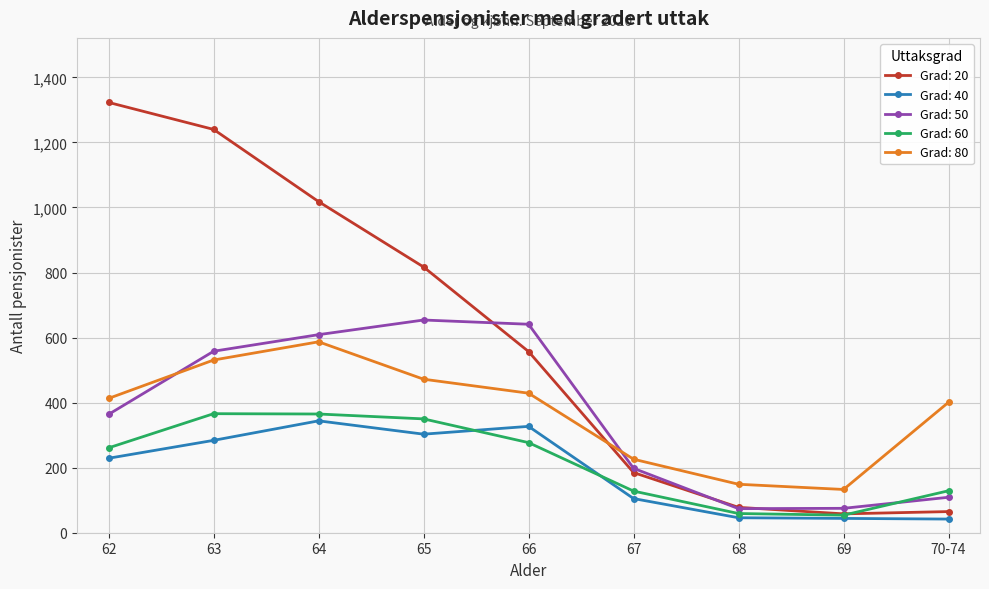

What position from the right is 70-74?

1